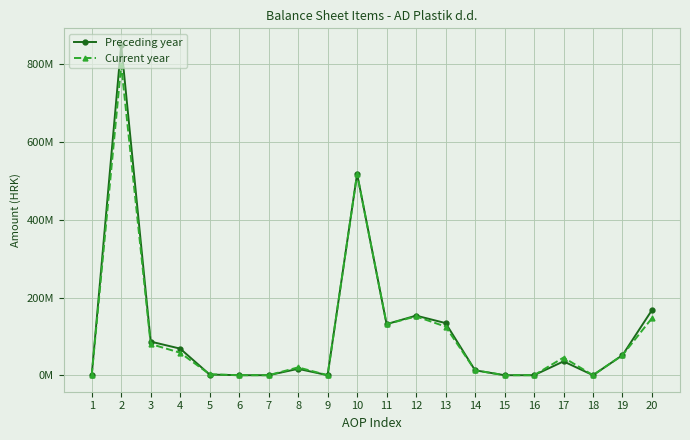

What is the value of the Current year point at the 8th from the left?

20156457.1